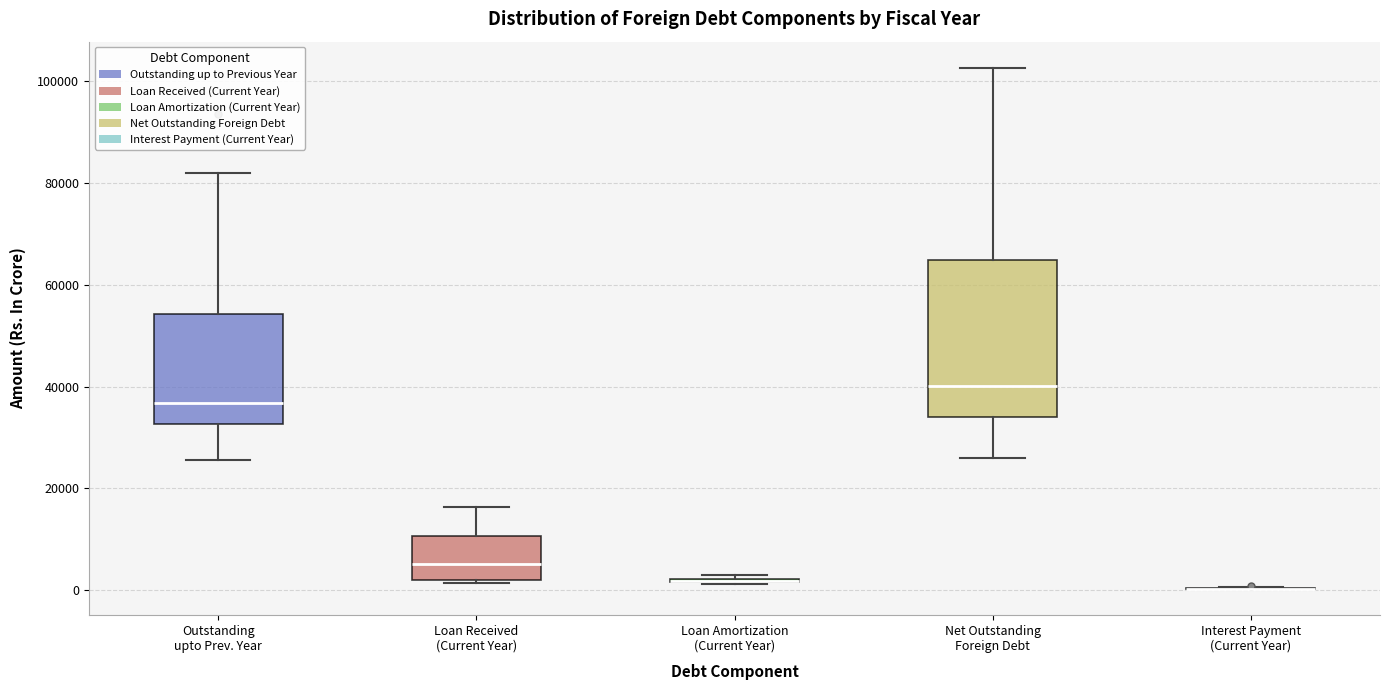

Reading left to right, read every box against the y-axis: the position of its median line, the range the box covers, and the ends of its whiskers. The values are not printed on the chart, so give them approximately, as read against the axis.

Outstanding upto Prev. Year: median 36000, box 32000 to 54000, whiskers 26000 to 82000
Loan Received (Current Year): median 6000, box 2000 to 10000, whiskers 2000 (just below the box's lower edge) to 16000
Loan Amortization (Current Year): box collapsed to a line at 2000, whiskers 2000 to 2000
Net Outstanding Foreign Debt: median 40000, box 34000 to 64000, whiskers 26000 to 102000
Interest Payment (Current Year): box collapsed to a line at 0, whiskers 0 to 0